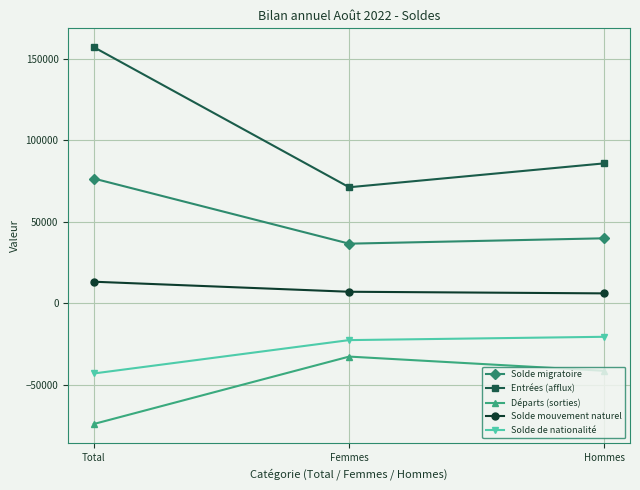

How many data points in Solde de nationalité are less than -22468?

1